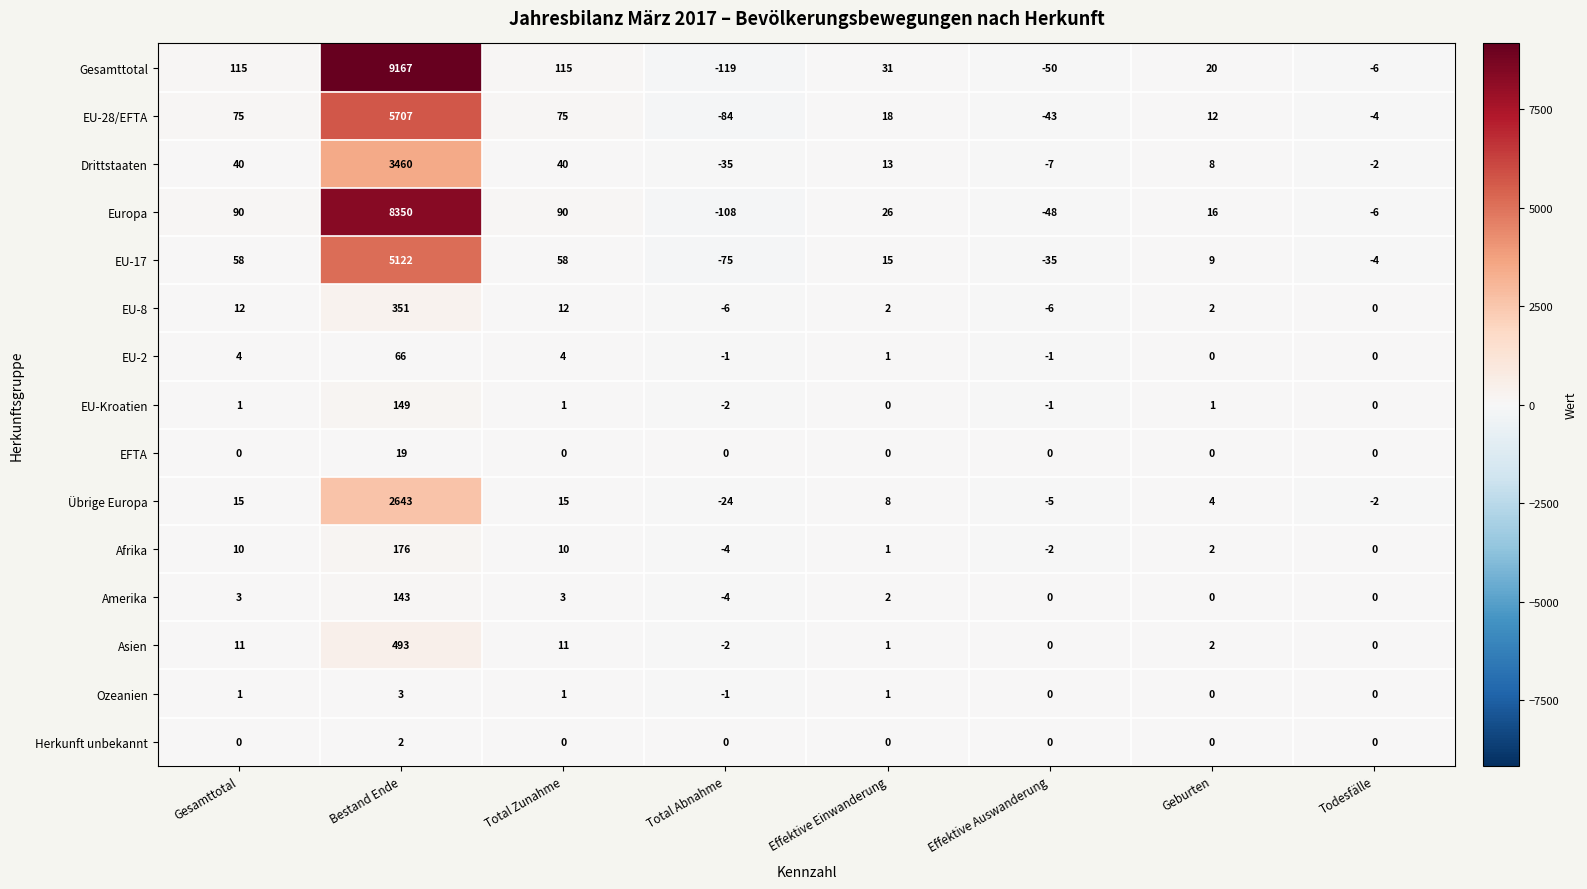

What is the approximate value of Europa at Gesamttotal?

90